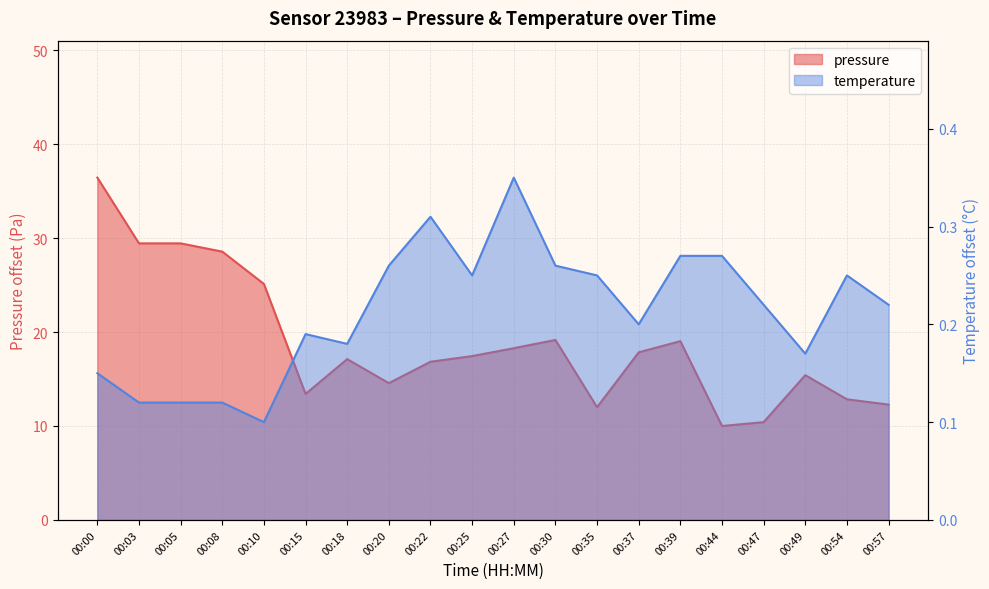

At which label is pressure closest to 23?

00:10